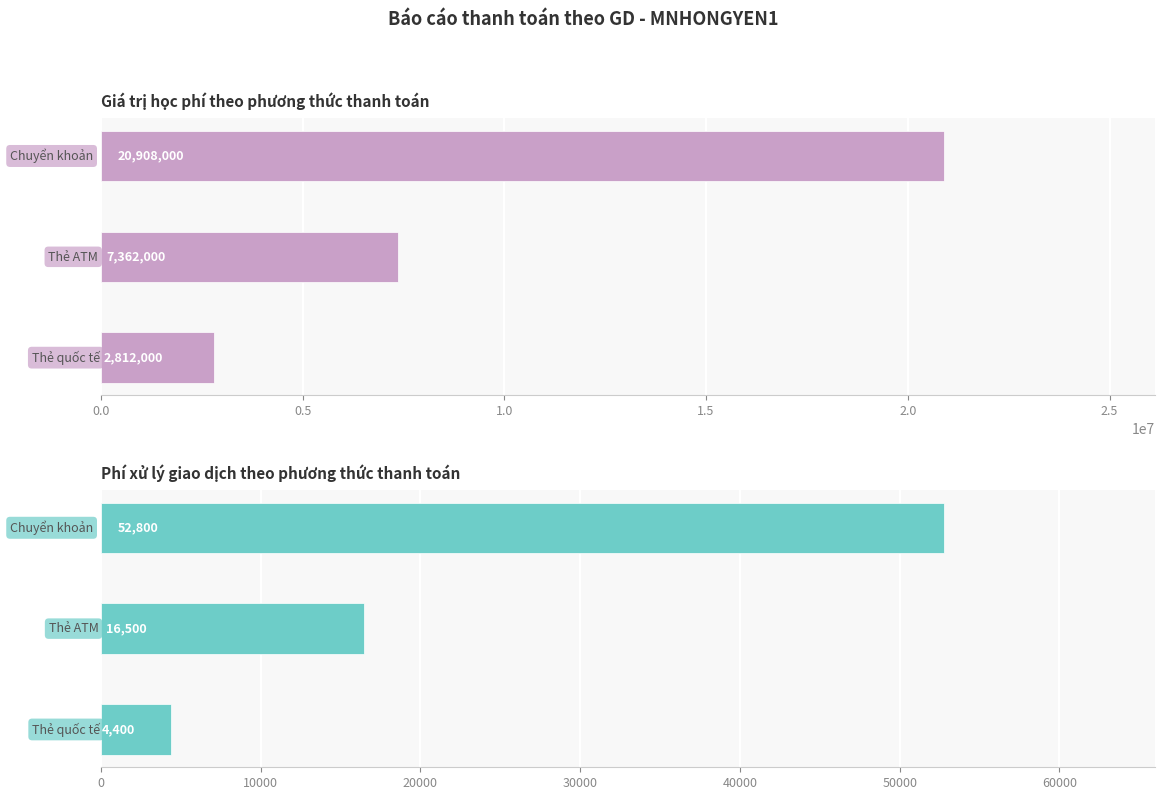

What is the spread (max minus min) of values at 1.0?

2807600